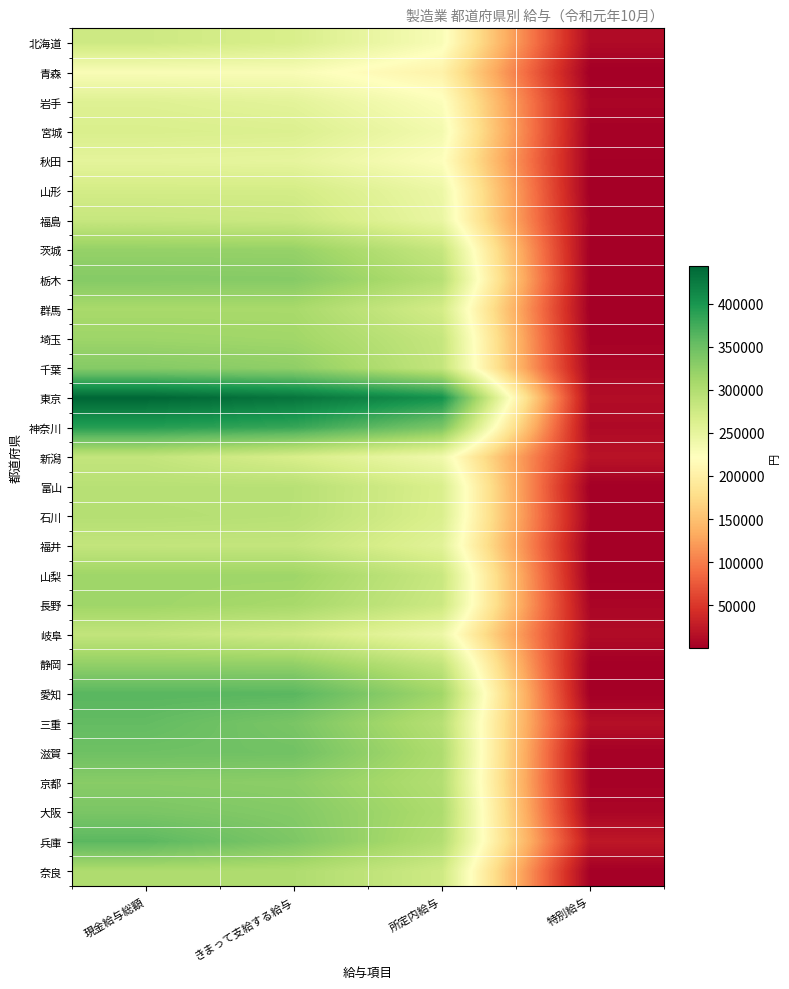

Reading left to right, extract all data points from this chart.

北海道: 現金給与総額=276220	きまって支給する給与=265546	所定内給与=229245	特別給与=10674
青森: 現金給与総額=229024	きまって支給する給与=228981	所定内給与=204518	特別給与=43
岩手: 現金給与総額=259110	きまって支給する給与=253149	所定内給与=225743	特別給与=5961
宮城: 現金給与総額=264665	きまって支給する給与=262099	所定内給与=235634	特別給与=2566
秋田: 現金給与総額=252301	きまって支給する給与=250587	所定内給与=224641	特別給与=1714
山形: 現金給与総額=270860	きまって支給する給与=270738	所定内給与=243246	特別給与=122
福島: 現金給与総額=282438	きまって支給する給与=279004	所定内給与=245782	特別給与=3434
茨城: 現金給与総額=321458	きまって支給する給与=320775	所定内給与=282545	特別給与=683
栃木: 現金給与総額=332820	きまって支給する給与=332075	所定内給与=295196	特別給与=745
群馬: 現金給与総額=307999	きまって支給する給与=307827	所定内給与=269933	特別給与=172
埼玉: 現金給与総額=315675	きまって支給する給与=313072	所定内給与=283036	特別給与=2603
千葉: 現金給与総額=332587	きまって支給する給与=325955	所定内給与=284480	特別給与=6632
東京: 現金給与総額=443685	きまって支給する給与=431049	所定内給与=404744	特別給与=12636
神奈川: 現金給与総額=391533	きまって支給する給与=381608	所定内給与=340257	特別給与=9925
新潟: 現金給与総額=285352	きまって支給する給与=266552	所定内給与=238332	特別給与=18800
富山: 現金給与総額=294782	きまって支給する給与=294694	所定内給与=264515	特別給与=88
石川: 現金給与総額=297793	きまって支給する給与=294574	所定内給与=263644	特別給与=3219
福井: 現金給与総額=285204	きまって支給する給与=284905	所定内給与=255209	特別給与=299
山梨: 現金給与総額=315241	きまって支給する給与=314986	所定内給与=280049	特別給与=255
長野: 現金給与総額=314828	きまって支給する給与=308438	所定内給与=277212	特別給与=6390
岐阜: 現金給与総額=286060	きまって支給する給与=274403	所定内給与=242379	特別給与=11657
静岡: 現金給与総額=323781	きまって支給する給与=323169	所定内給与=285473	特別給与=612
愛知: 現金給与総額=362168	きまって支給する給与=361783	所定内給与=313152	特別給与=385
三重: 現金給与総額=355870	きまって支給する給与=340782	所定内給与=295396	特別給与=15088
滋賀: 現金給与総額=348098	きまって支給する給与=346239	所定内給与=302460	特別給与=1859
京都: 現金給与総額=330636	きまって支給する給与=327885	所定内給与=298481	特別給与=2751
大阪: 現金給与総額=340019	きまって支給する給与=333588	所定内給与=303524	特別給与=6431
兵庫: 現金給与総額=360757	きまって支給する給与=337979	所定内給与=298217	特別給与=22778
奈良: 現金給与総額=303256	きまって支給する給与=302088	所定内給与=275368	特別給与=1168